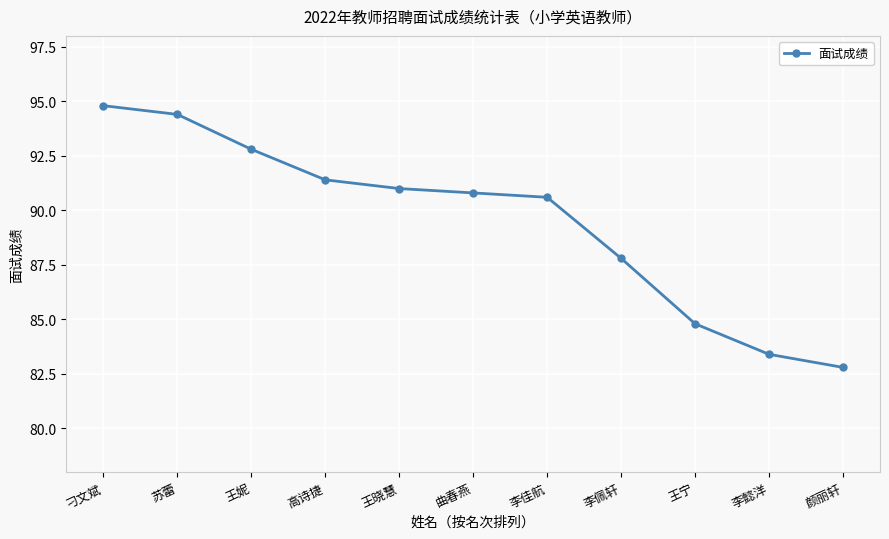

Which has a higher value, 刁文斌 or 李懿洋?

刁文斌